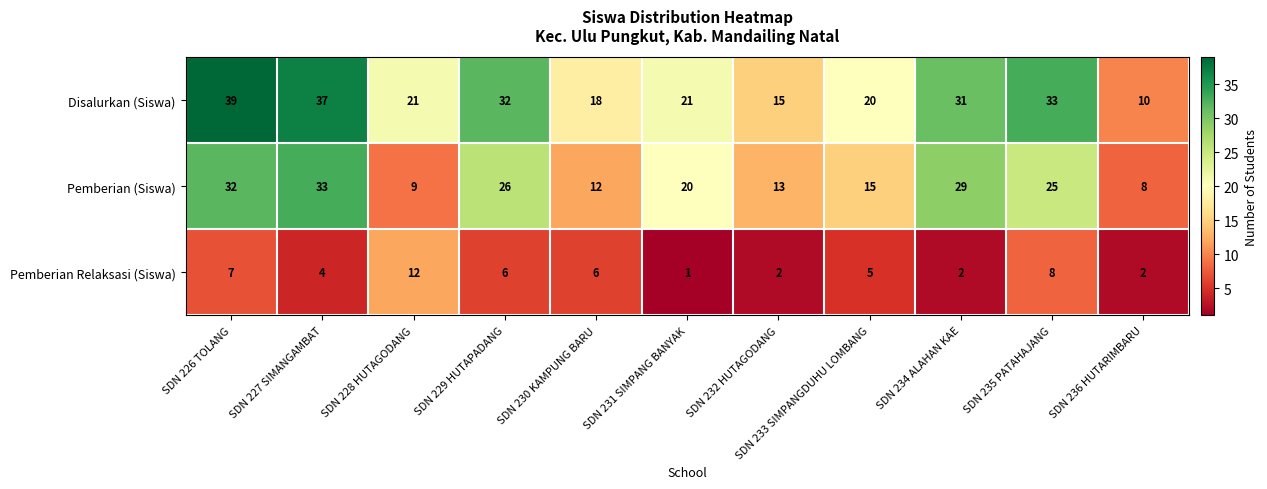

Which category has the highest value in the Disalurkan (Siswa) series?

SDN 226 TOLANG